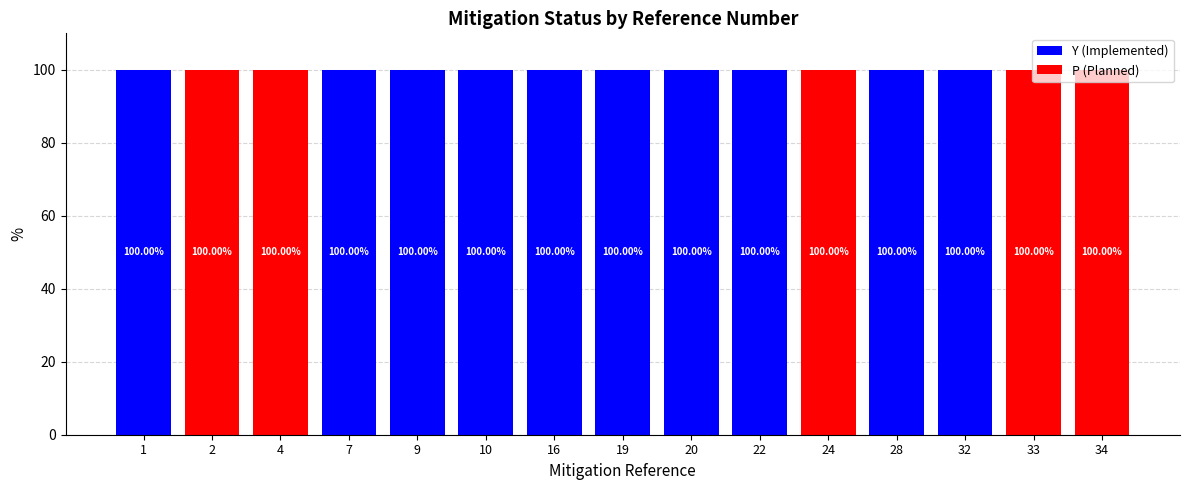

What is the sum of all Y (Implemented) values?

1000